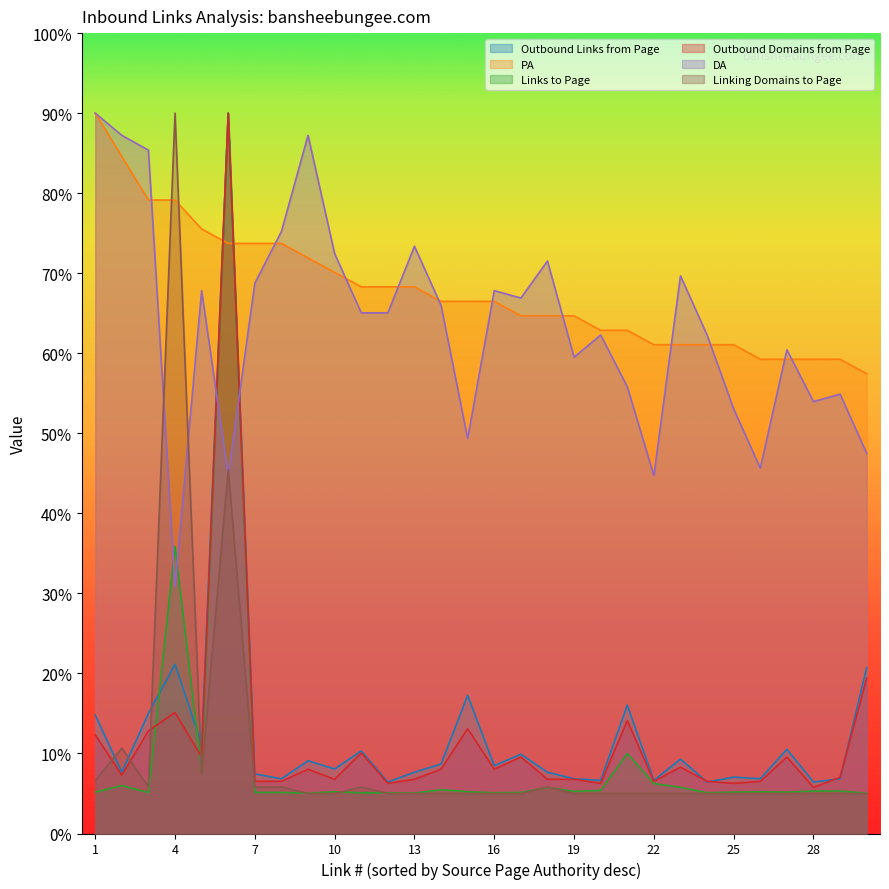

Rank the series at 14 from lowest to highest value.

Linking Domains to Page, Links to Page, Outbound Domains from Page, Outbound Links from Page, DA, PA